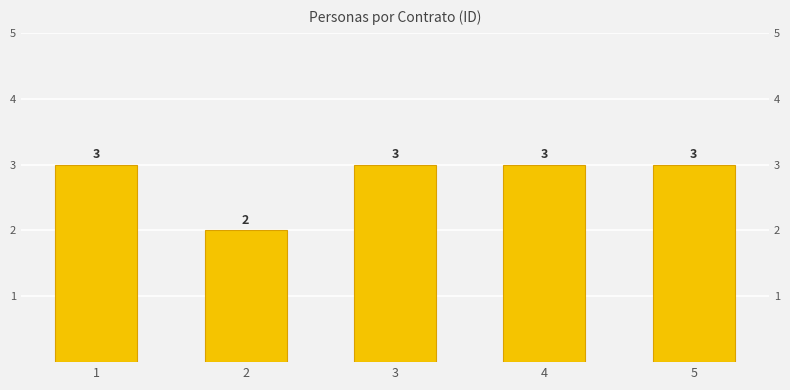

The chart shows a value of 2 at 2. True or false?

True